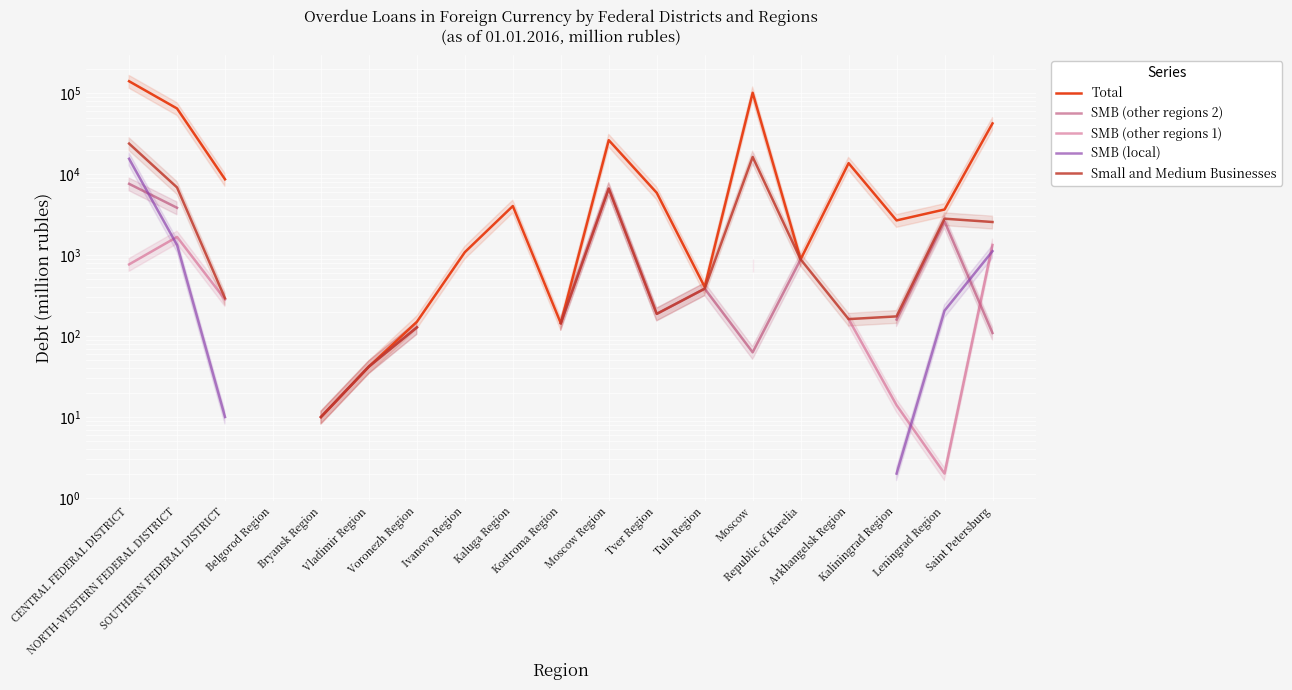

How many interior local valleys does the SMB (other regions 1) series have?

1